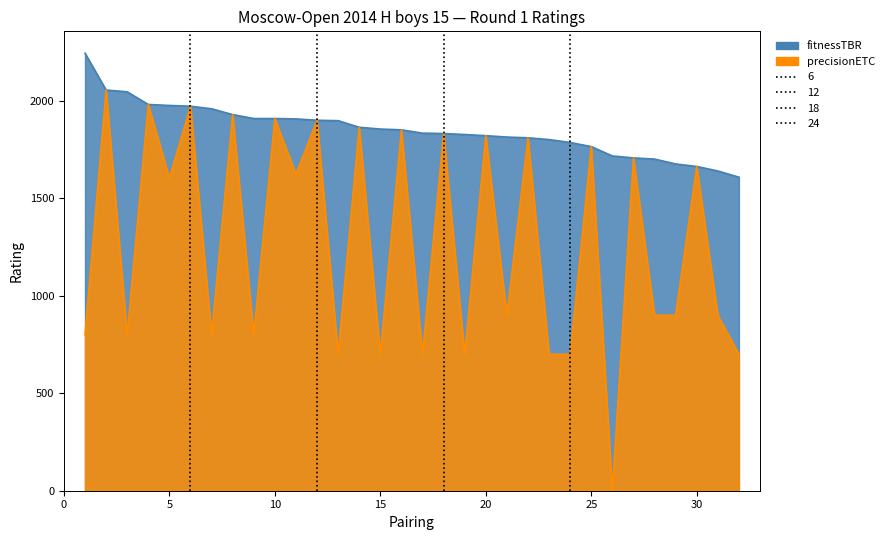

At which label does precisionETC reach its minimum?

26